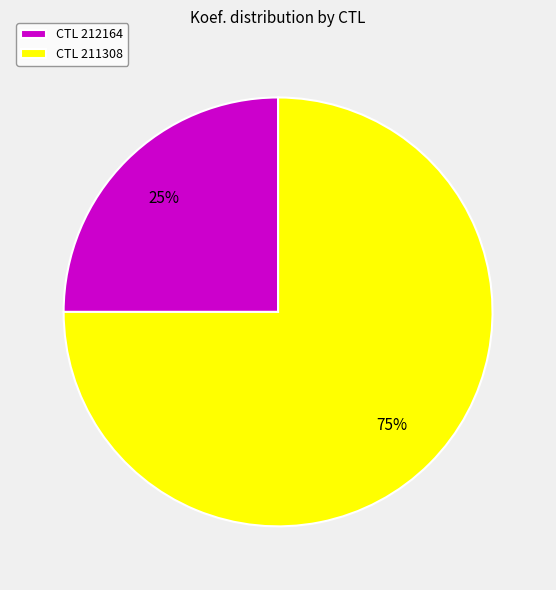

Between CTL 211308 and CTL 212164, which is larger?

CTL 211308